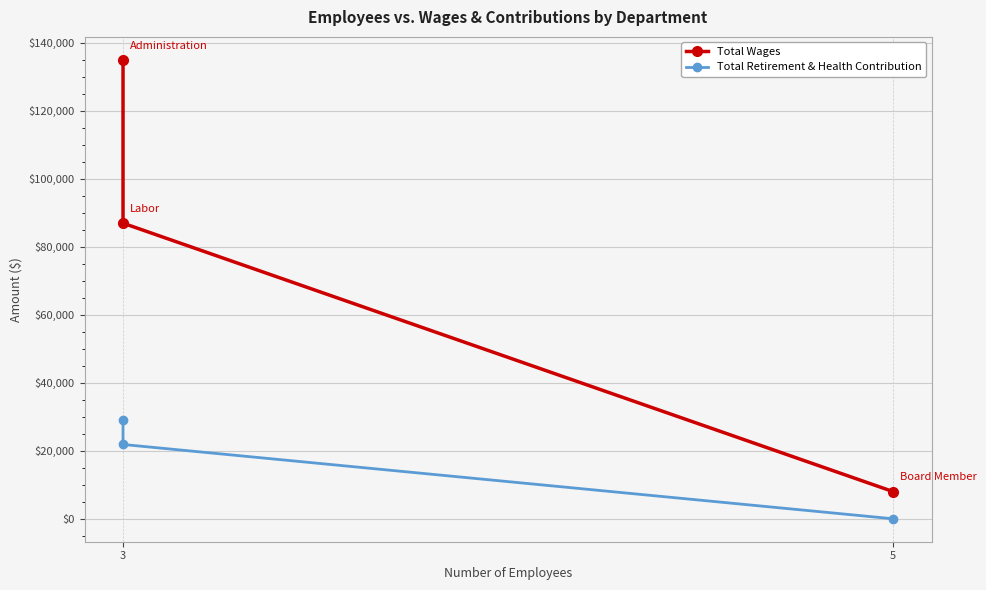

How many values in the Total Wages series are below 86898?

1